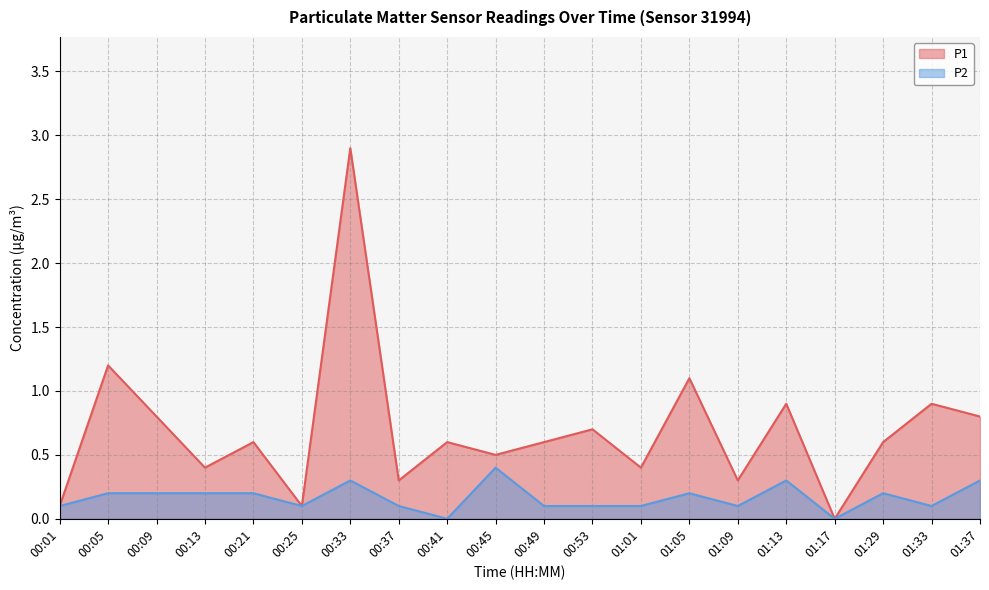

True or false: P1 and P2 intersect in this chart.

False